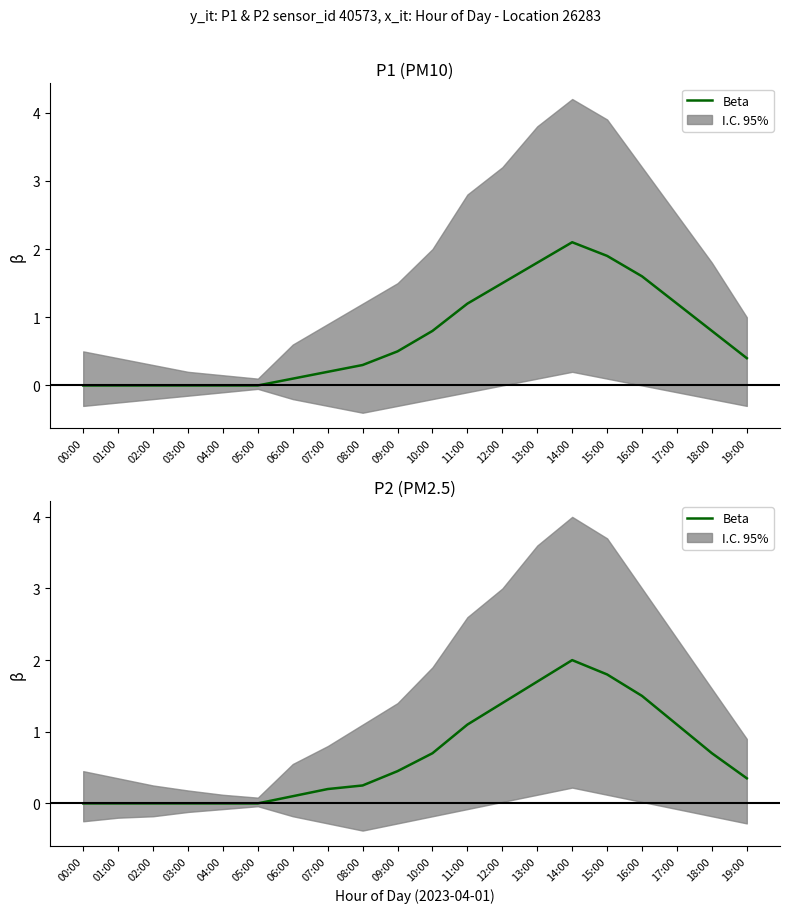

Is this an area chart (filled region under the line)?

No